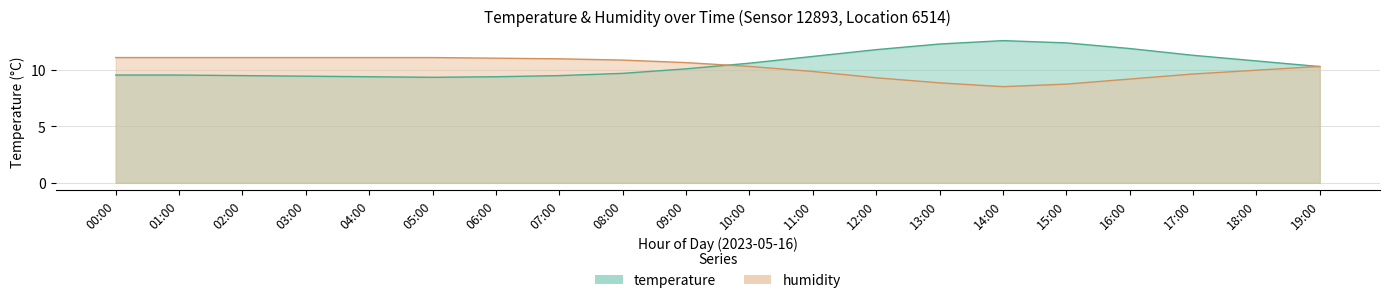

Which series ends up on top after the final intersection of temperature and humidity?

humidity